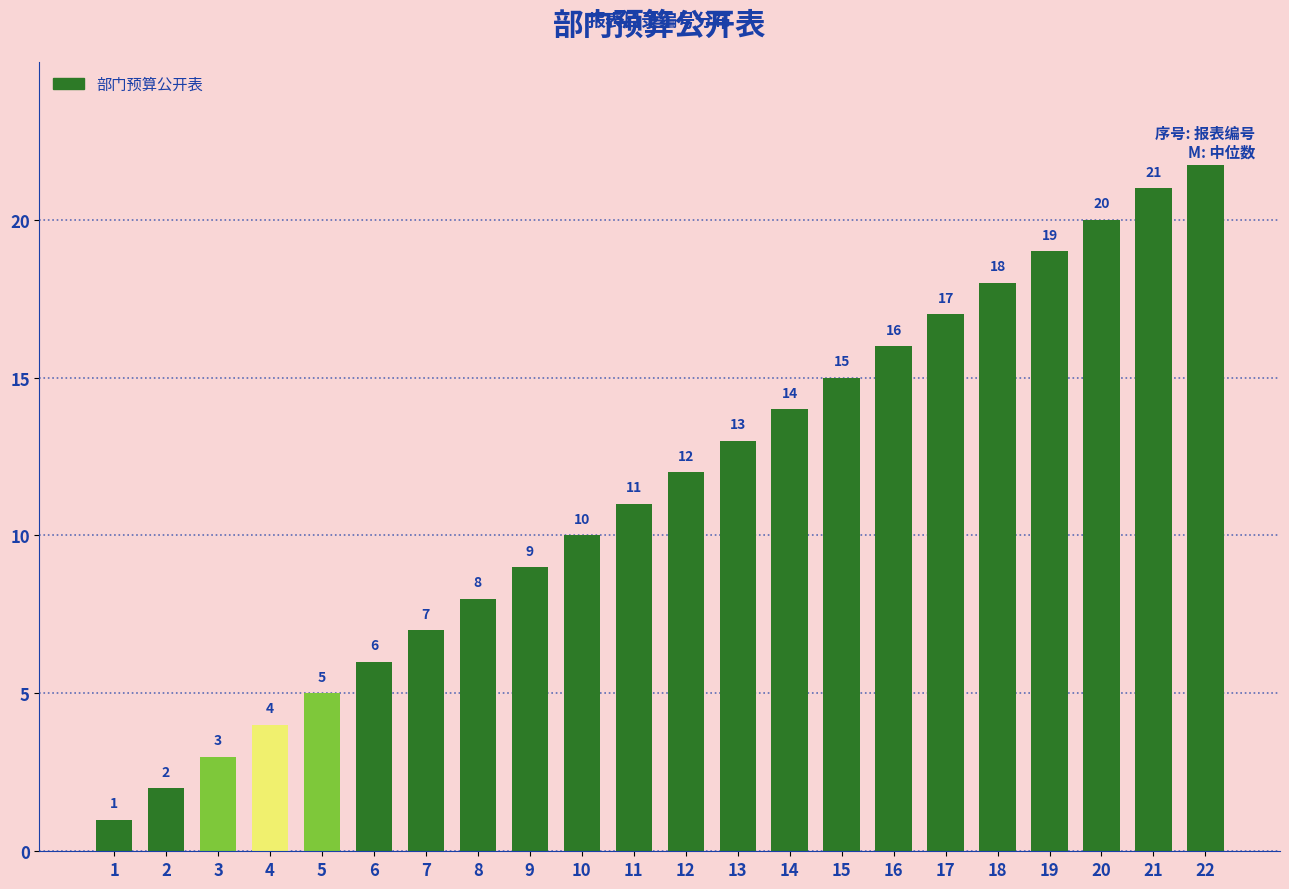

What is the change in value from 1 to 2?

+1